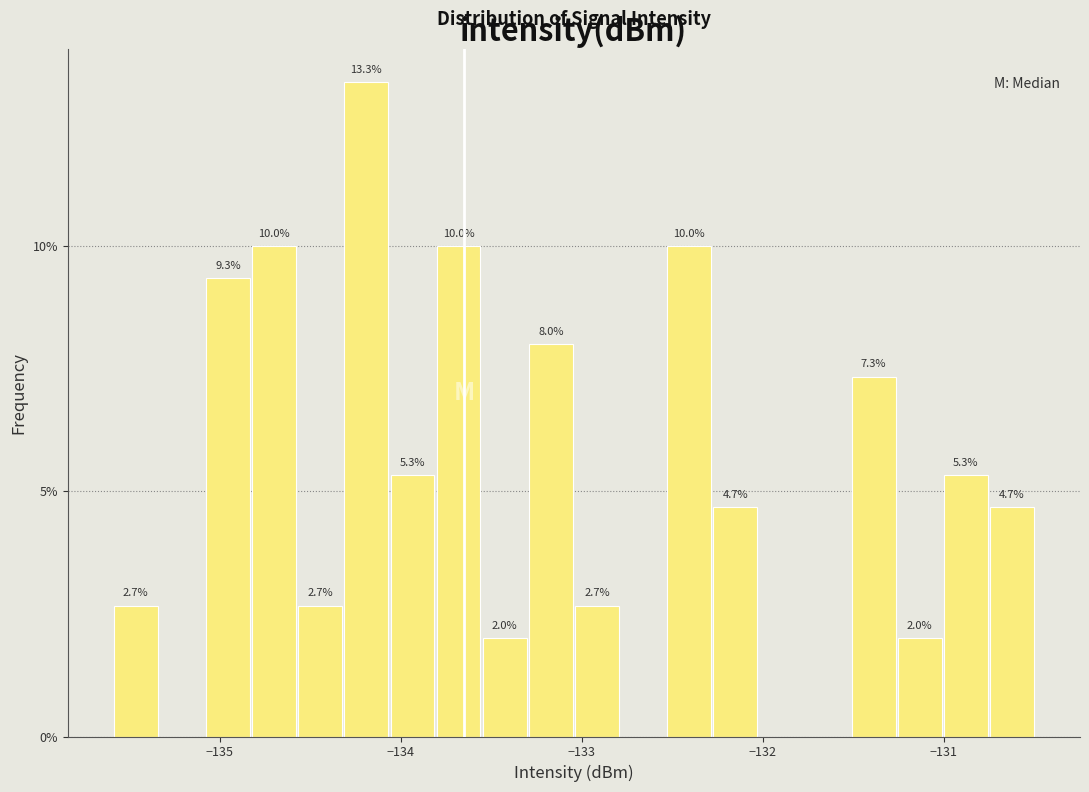

Read against the x-axis, roughly where is the centre of the tallest bar?

-134.2